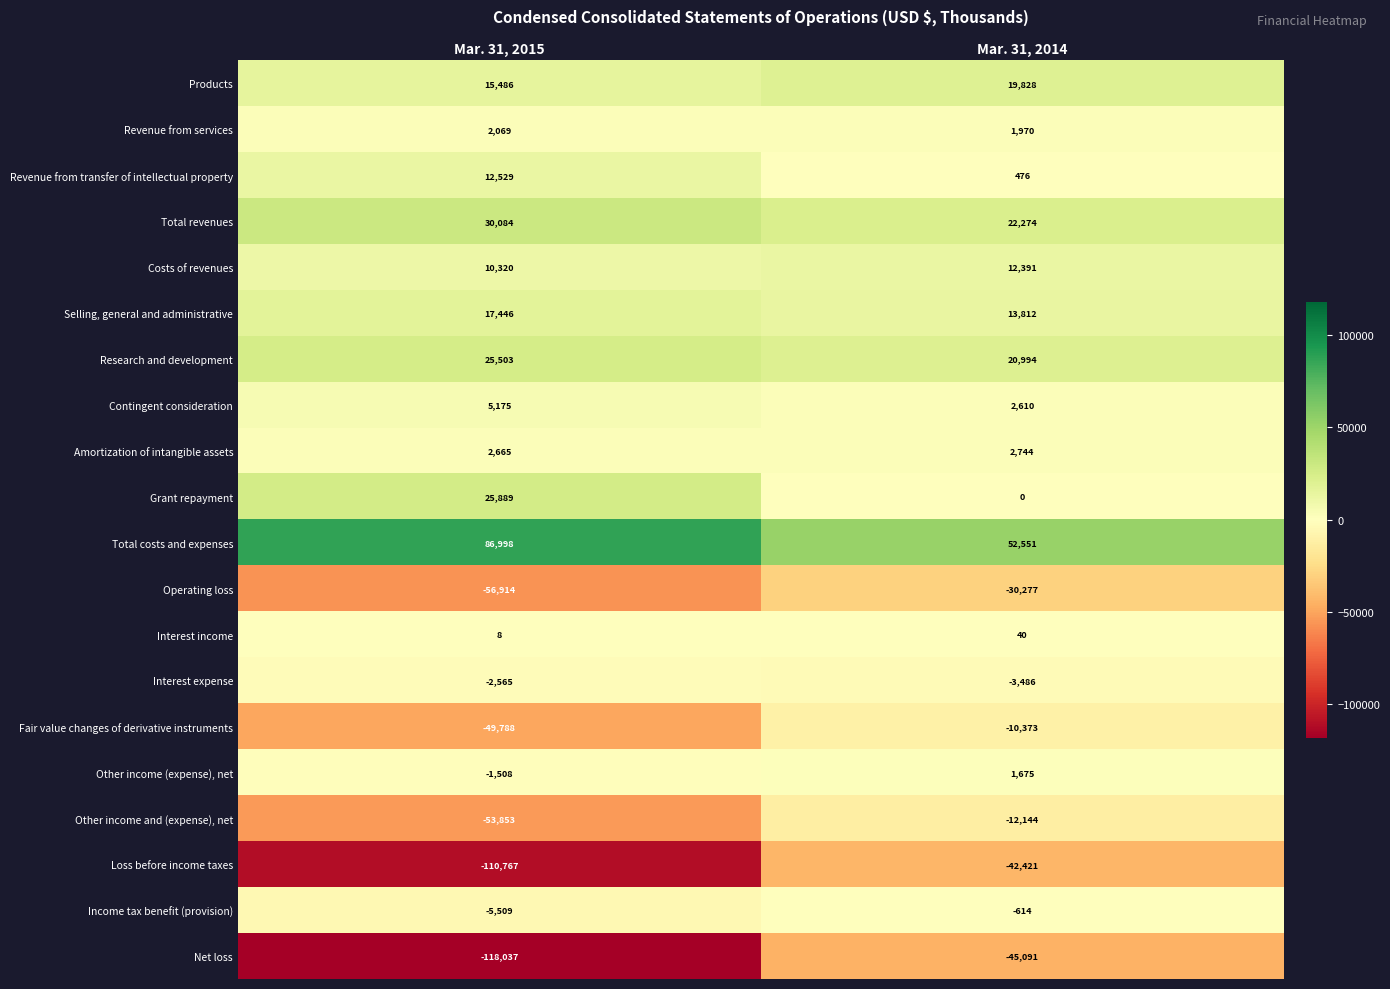

Rank the series by their maximum value, from lowest to highest.

Net loss, Loss before income taxes, Operating loss, Other income and (expense), net, Fair value changes of derivative instruments, Interest expense, Income tax benefit (provision), Interest income, Other income (expense), net, Revenue from services, Amortization of intangible assets, Contingent consideration, Costs of revenues, Revenue from transfer of intellectual property, Selling, general and administrative, Products, Research and development, Grant repayment, Total revenues, Total costs and expenses